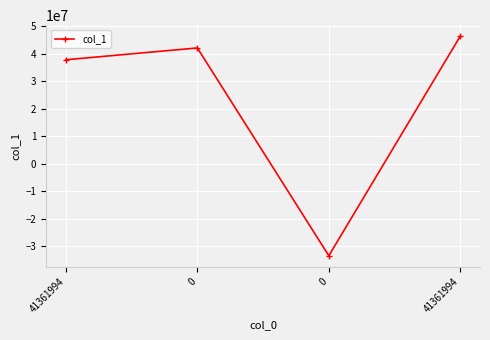

What is the sum of the values at 0 and 0?

8596568